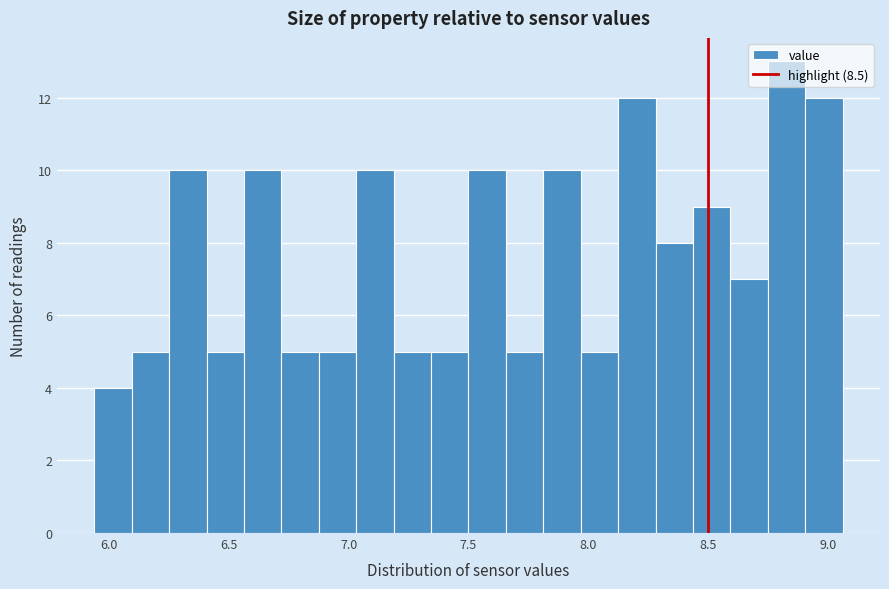

Read against the x-axis, roughly where is the centre of the tallest bar?

8.85